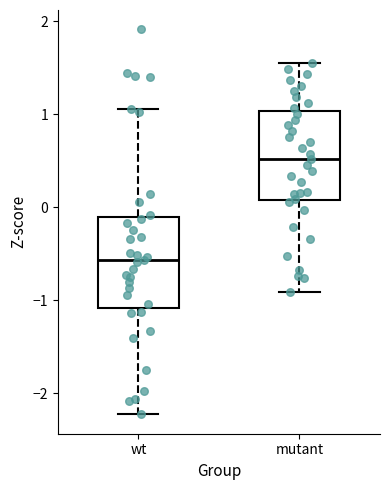

Where does the lower whisker of the box for wt end on the y-axis? The values are not printed on the chart, so give them approximately, as read against the axis.

-2.2